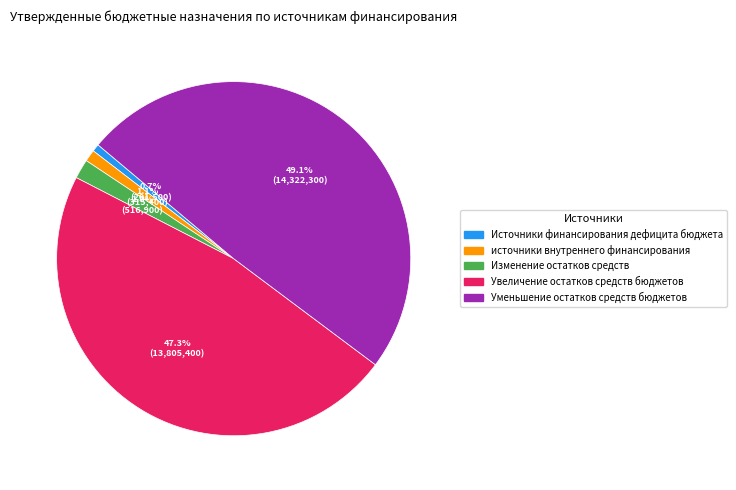

What percentage is the Источники финансирования дефицита бюджета slice, to the nearest percent?

1%